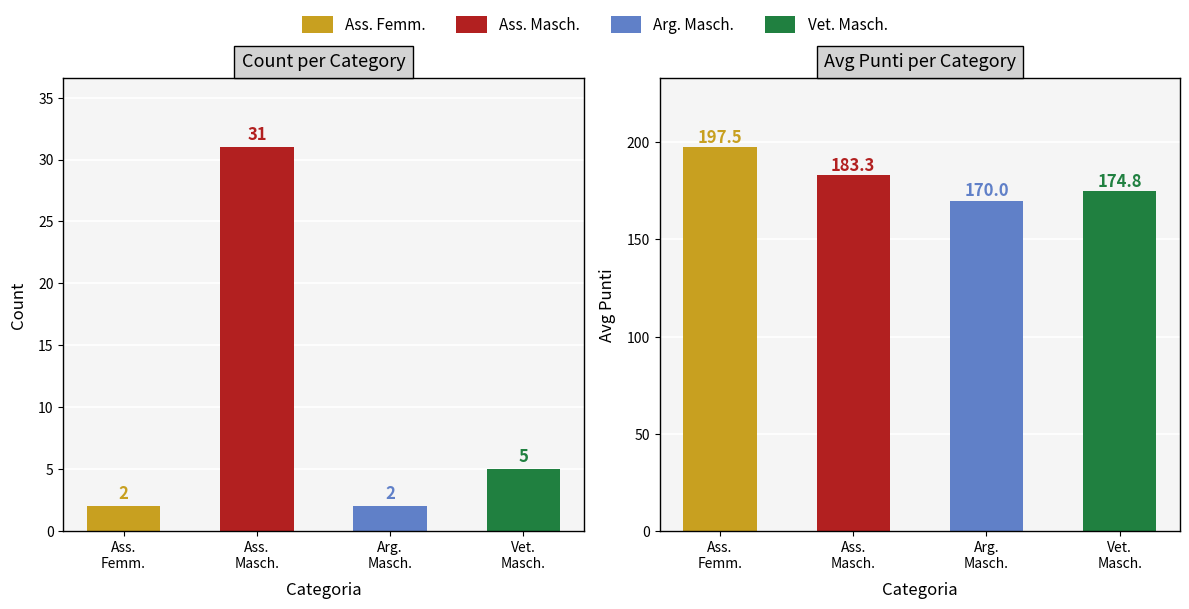

What is the label of the 3rd bar from the right?

Ass.
Masch.